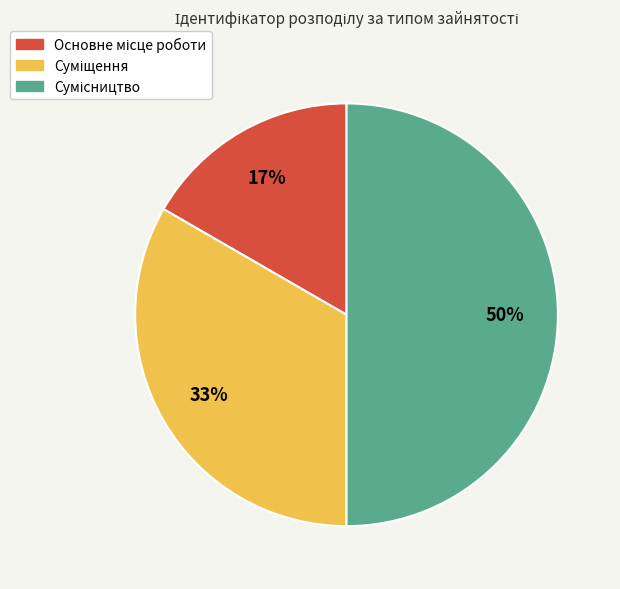

To the nearest percent, what is the average slice percentage?

33%